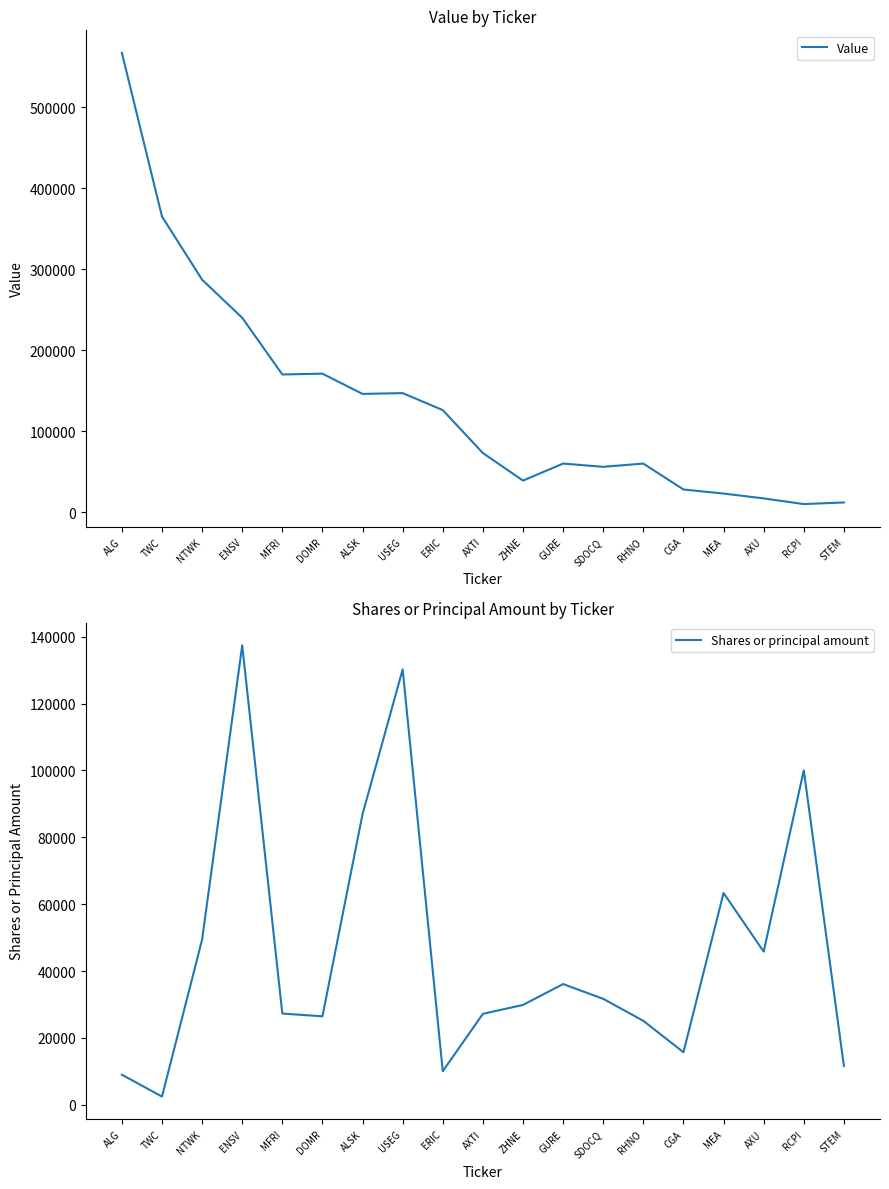

Is it true that Shares or principal amount equals 100030 at RCPI?

True